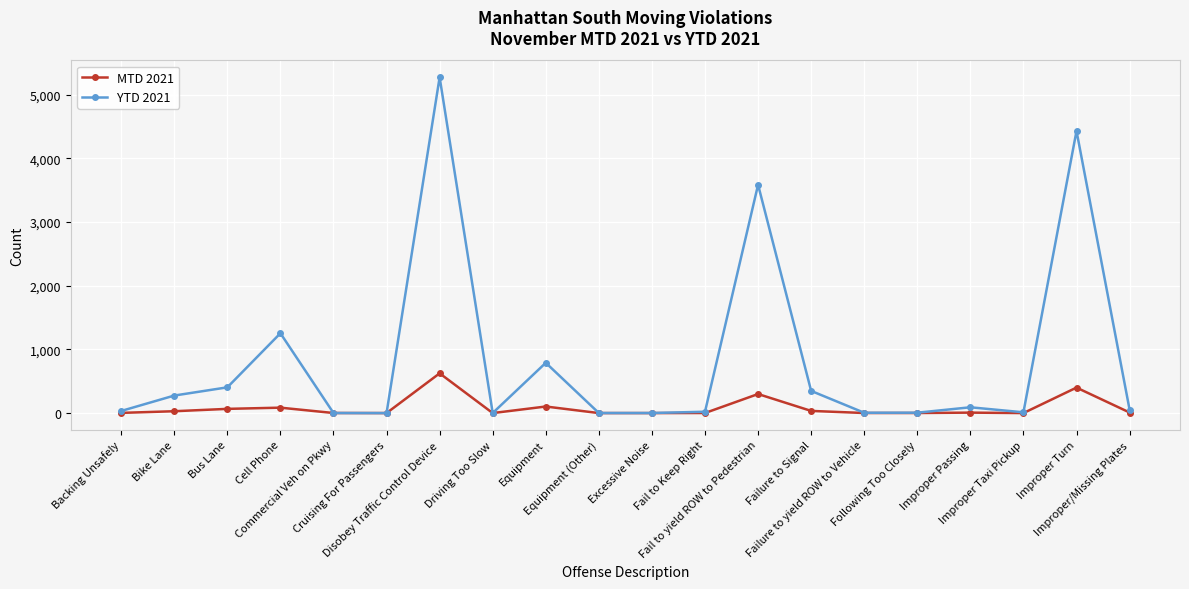

True or false: MTD 2021 has more than 0 interior local peaks.

True